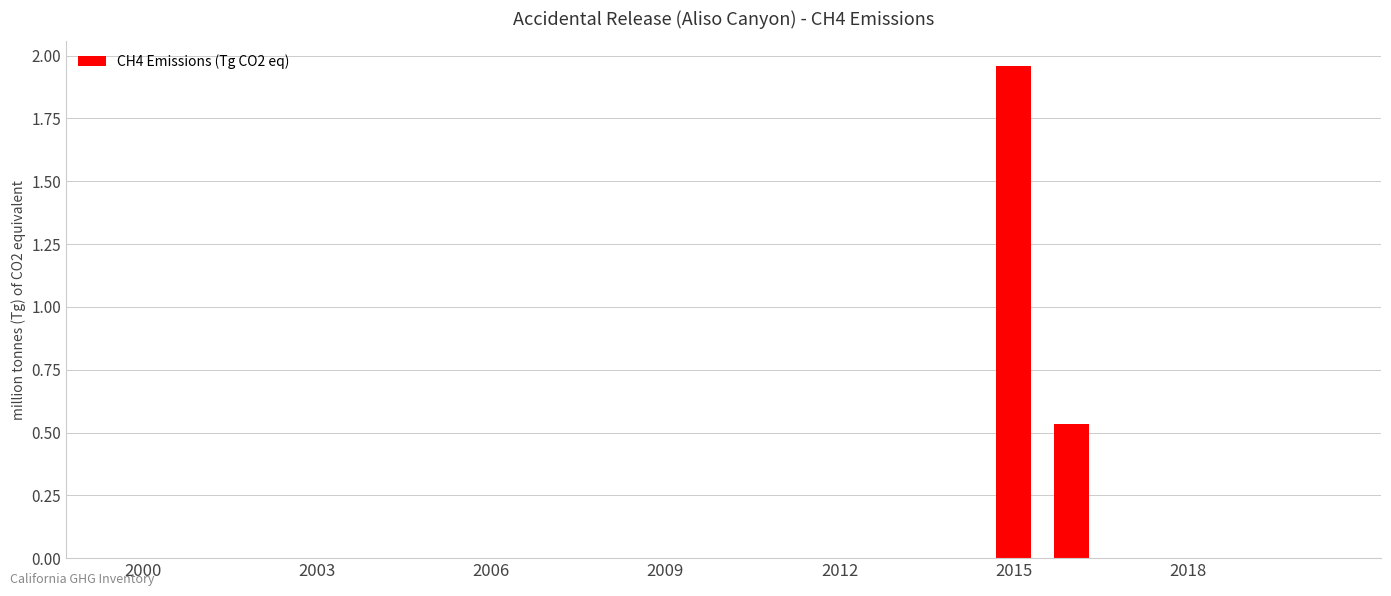

What is the sum of all values?

2.5